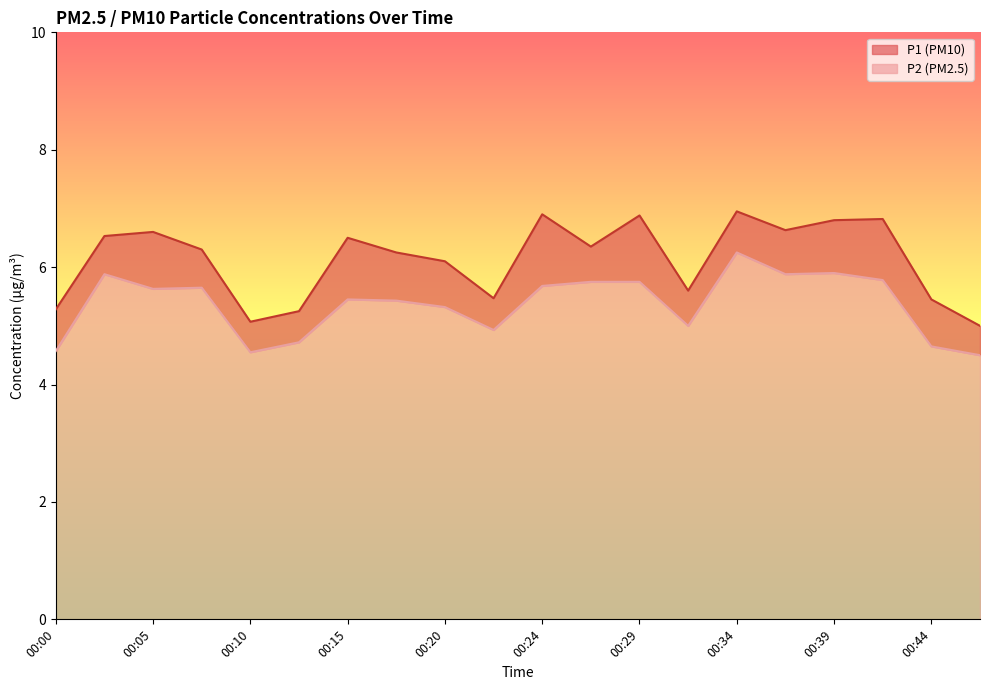

True or false: P1 has more than 0 points higher than both neighbors.

True